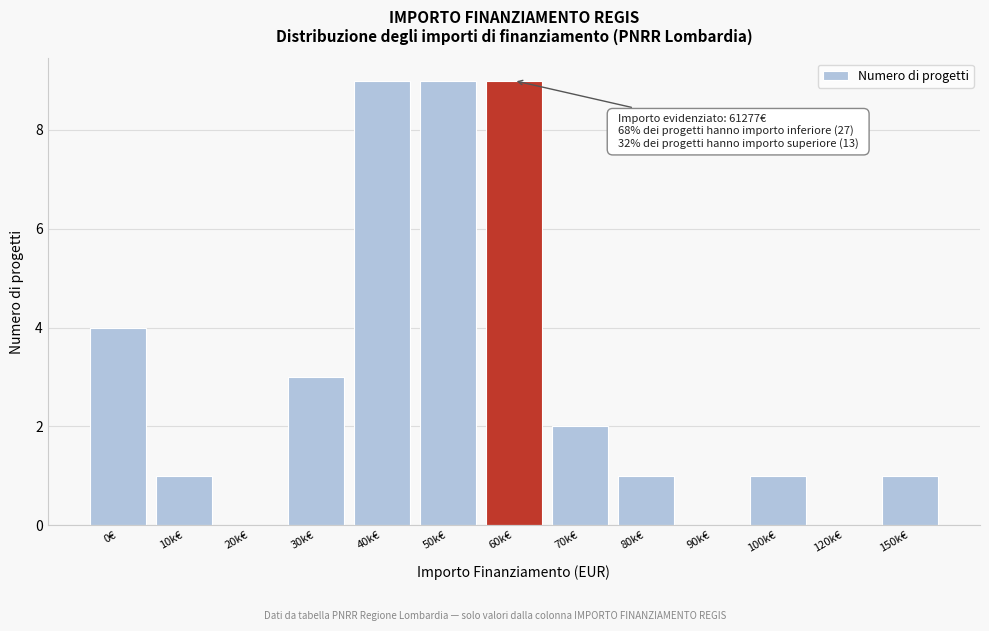

Reading left to right, transcribe all the data shown in this chart.

0€=4	10k€=1	20k€=0	30k€=3	40k€=9	50k€=9	60k€=9	70k€=2	80k€=1	90k€=0	100k€=1	120k€=0	150k€=1